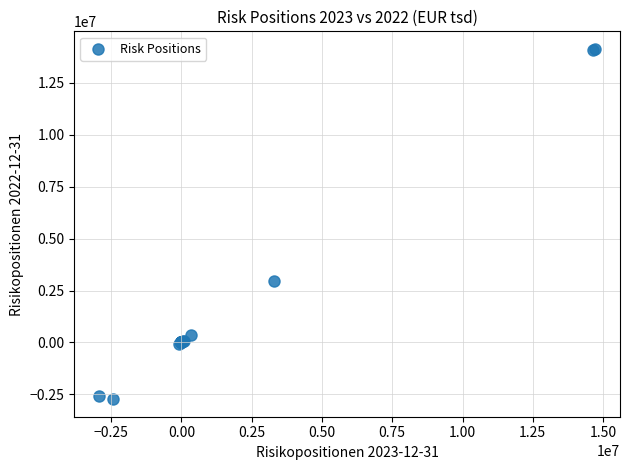

What Y value in the scatter plot is closest to 5701655?

2967461